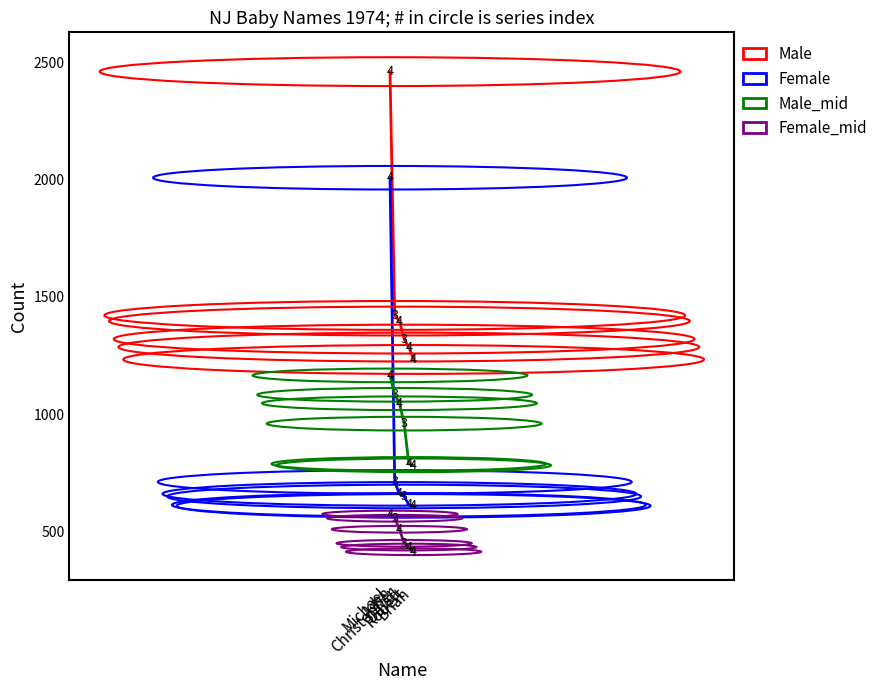

What is the lowest value of the Female series?

608